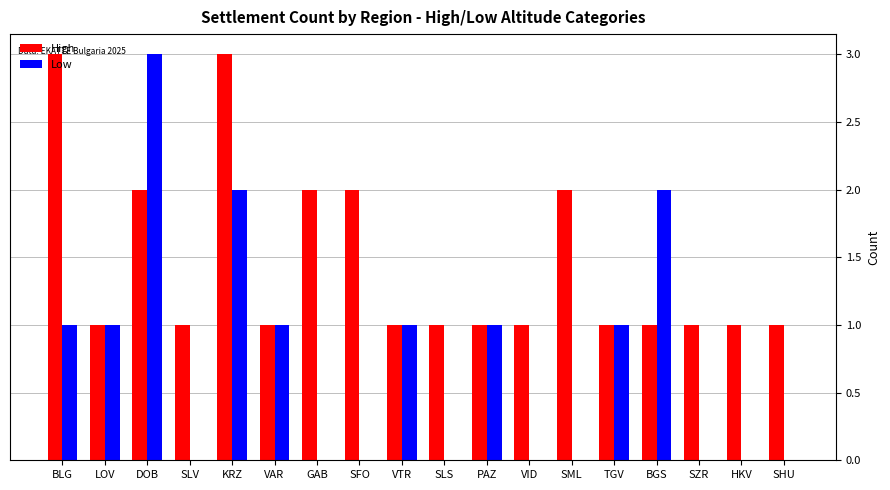

What is the sum of all High values?

26